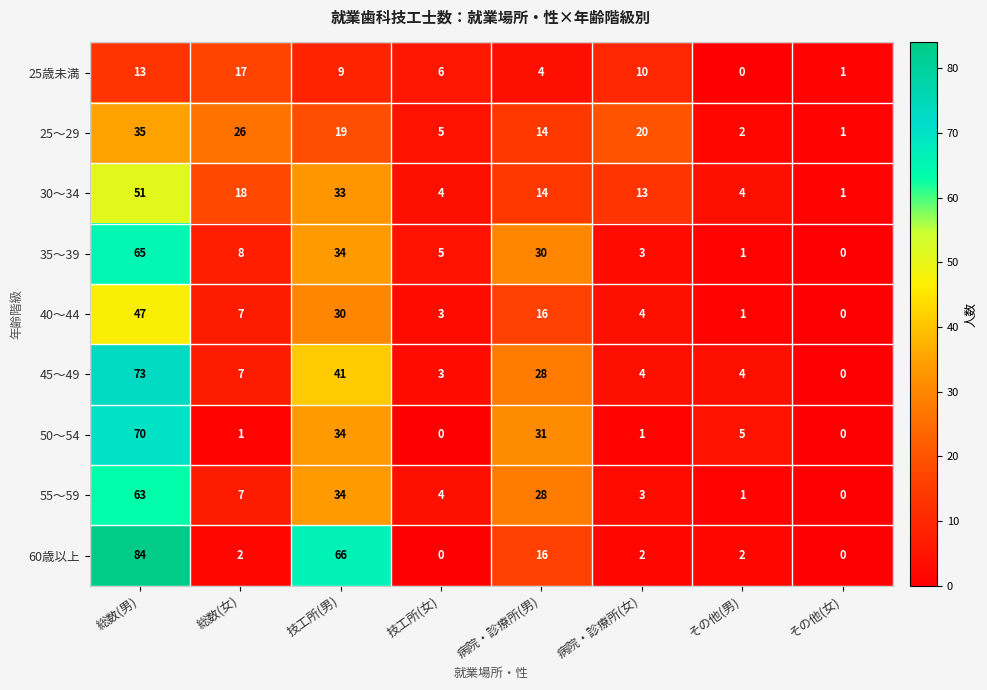

Which series changed the most between 総数(男) and 技工所(女)?

60歳以上